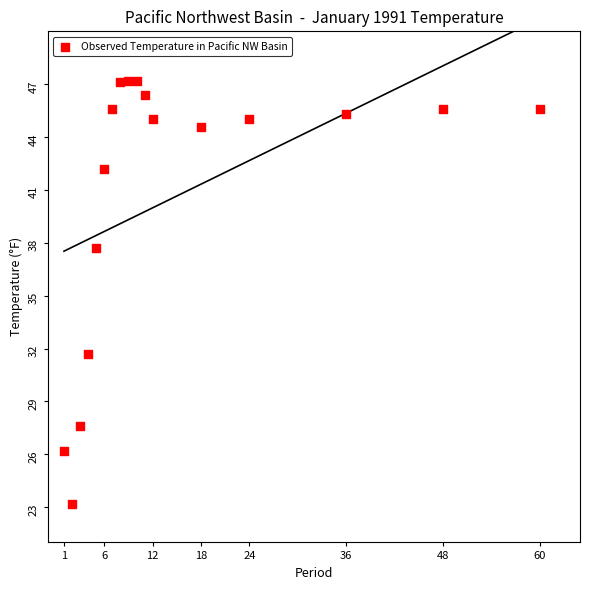

What is the range of Y values (max minus min)?

24.0